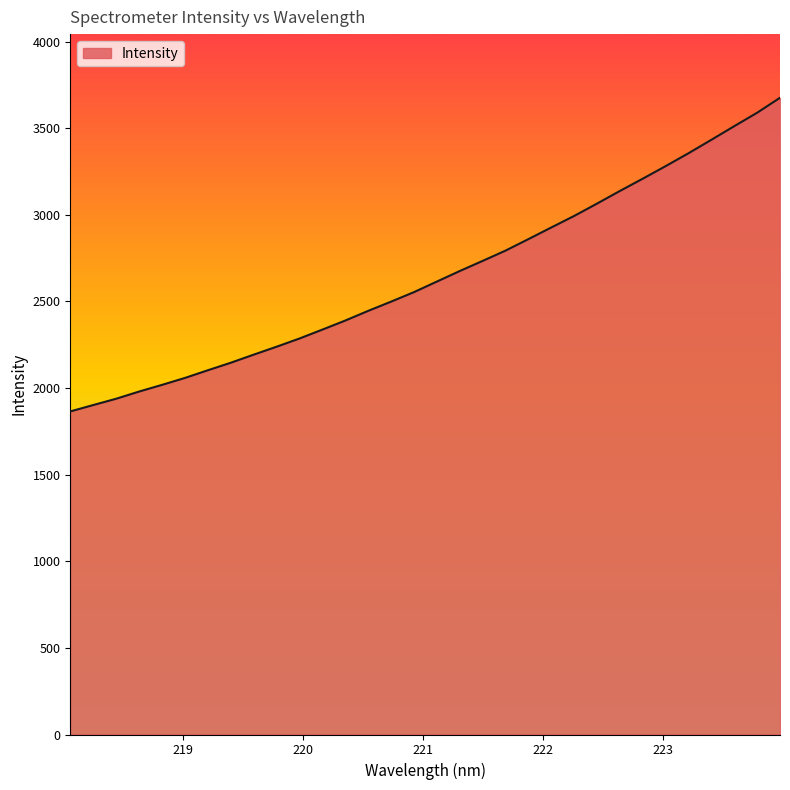

What is the smallest value displayed?

1864.8